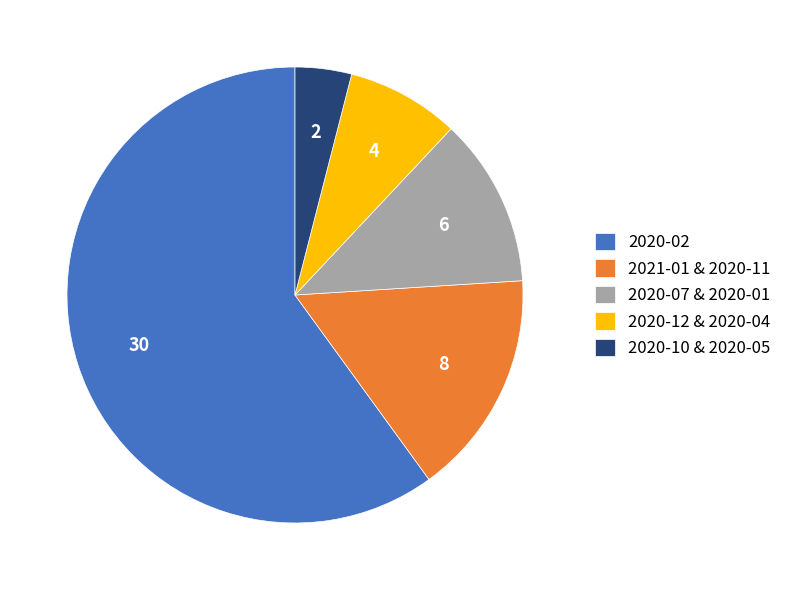

How many segments does this pie chart have?

5